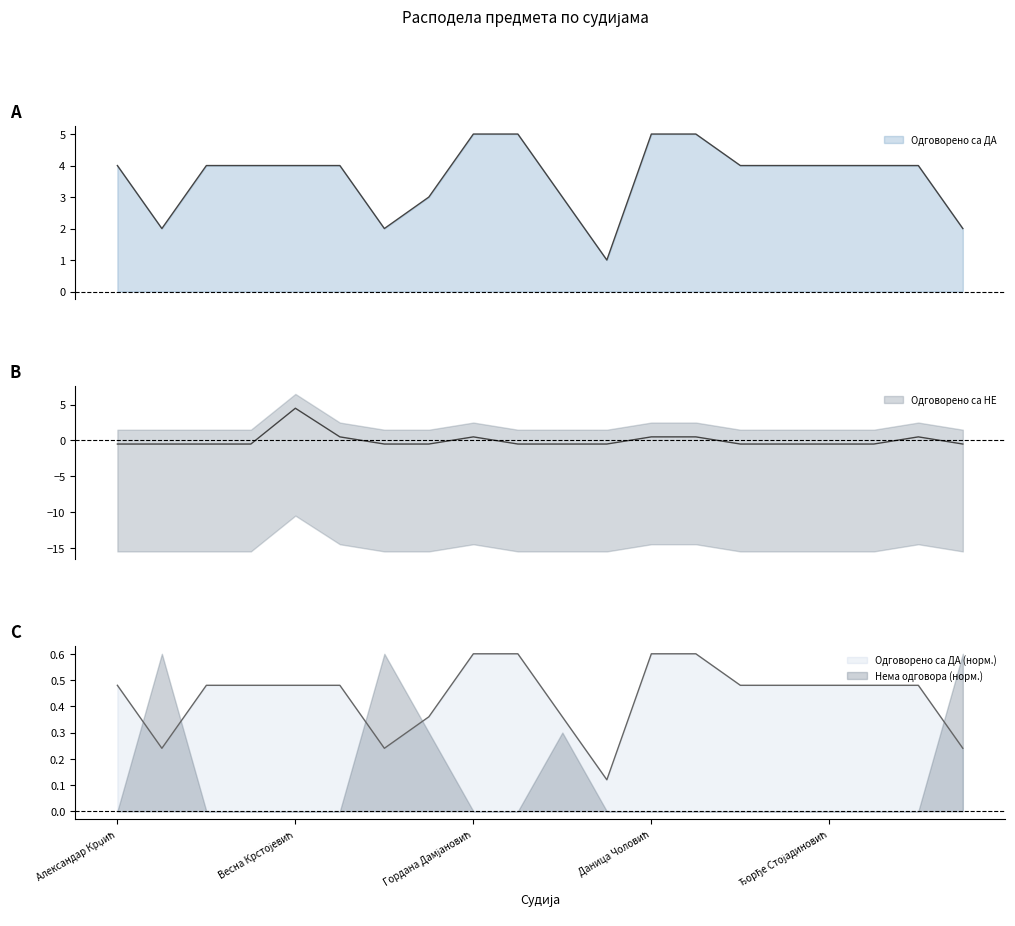

True or false: Нема одговора (норм.) and Одговорено са ДА (норм.) cross at least once.

True